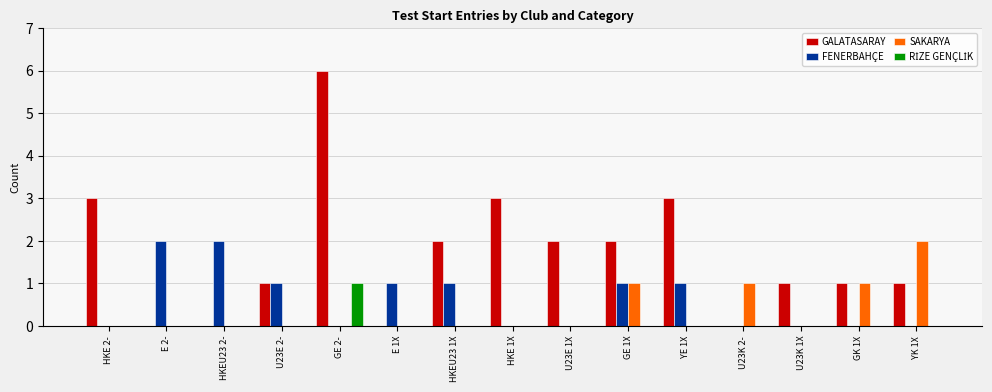

What is the difference between the GALATASARAY values at E 2- and YE 1X?

3